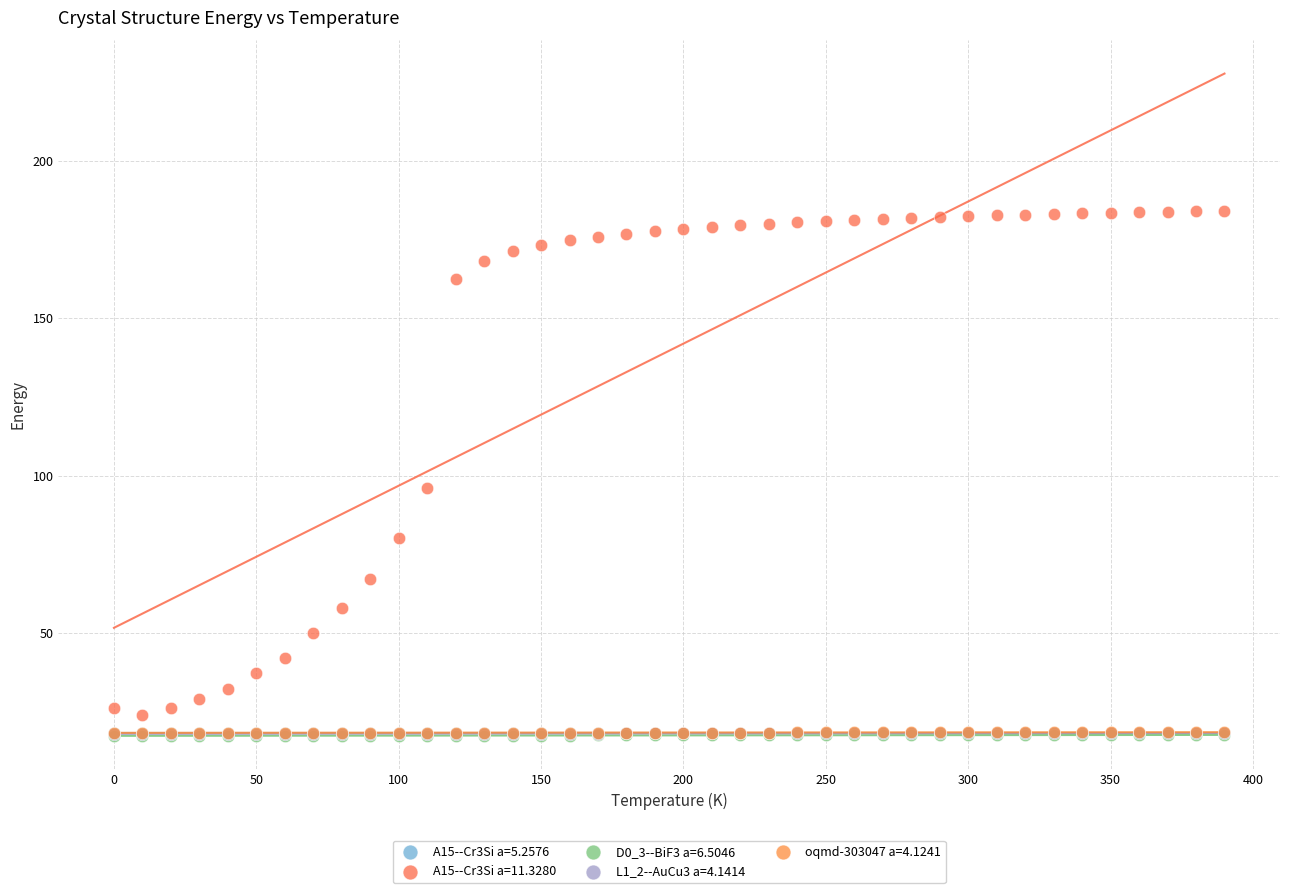

Which series has the widest spread of Y values?

A15--Cr3Si a=11.3280